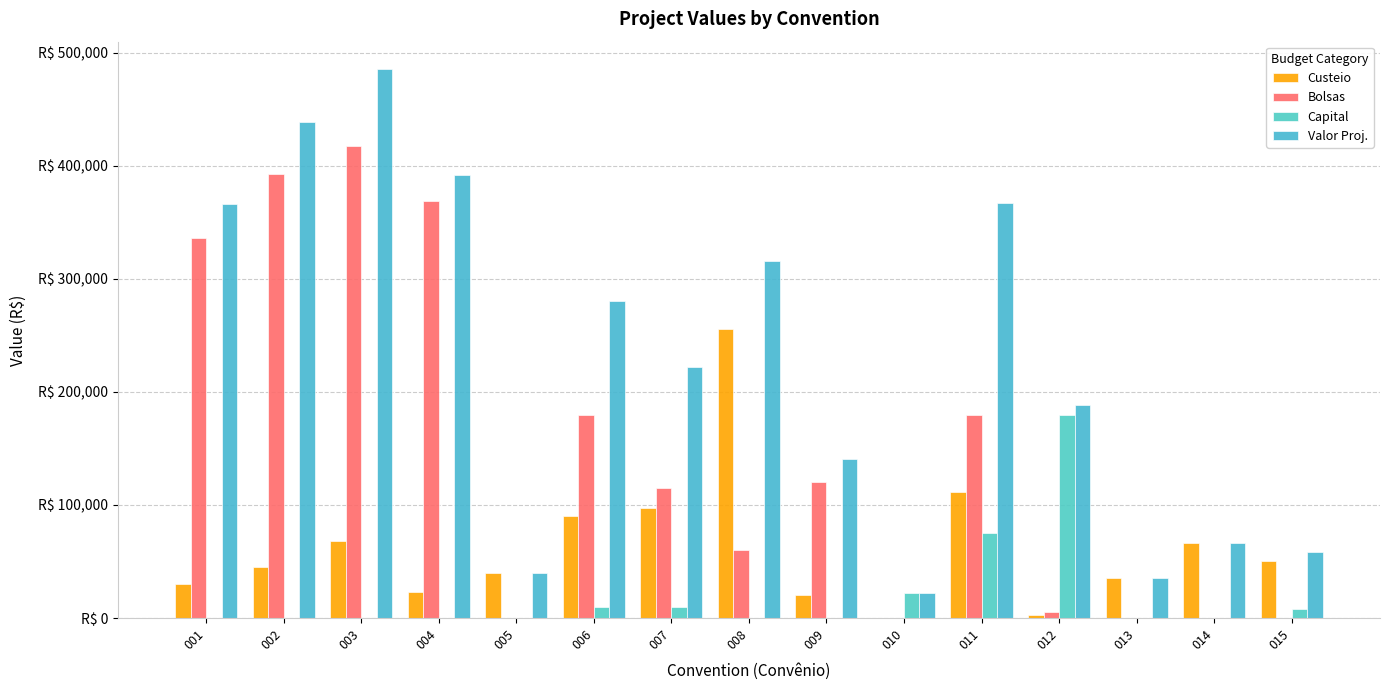

Are the bars horizontal?

No